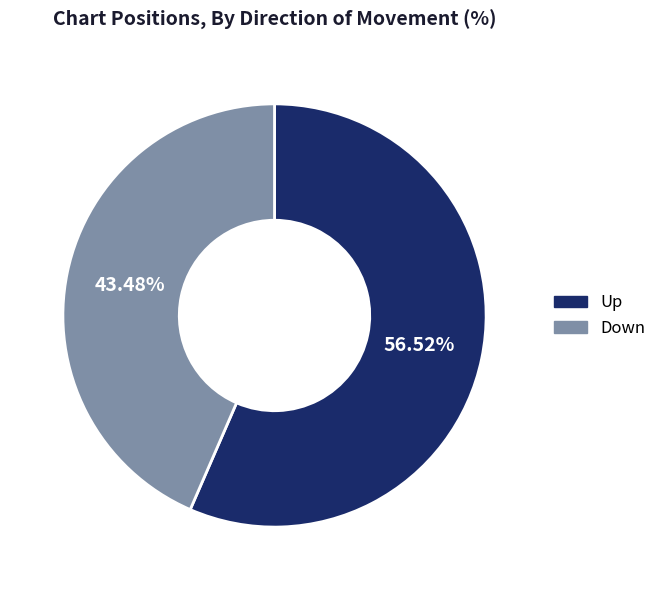

To the nearest percent, what is the average slice percentage?

50%